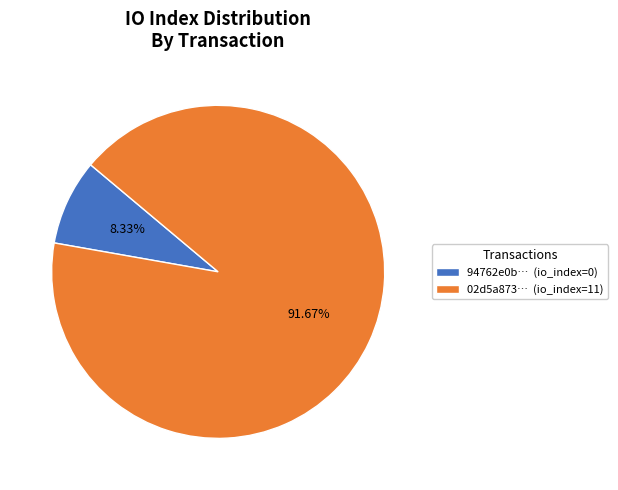

Between 02d5a873… (io_index=11) and 94762e0b… (io_index=0), which is larger?

02d5a873… (io_index=11)